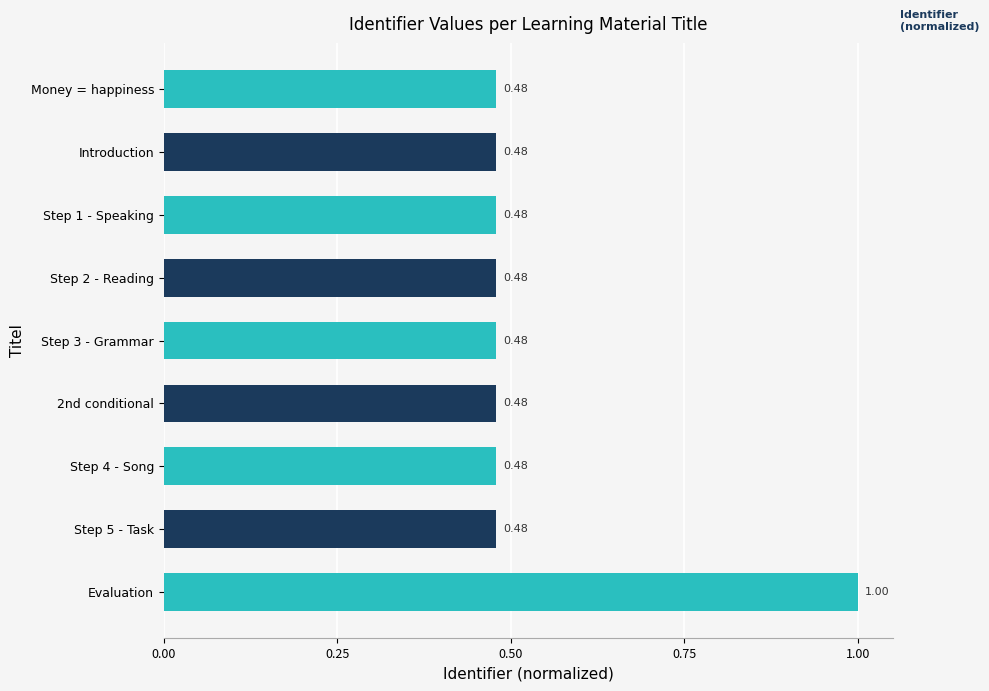

What is the label of the 9th bar from the top?

Evaluation